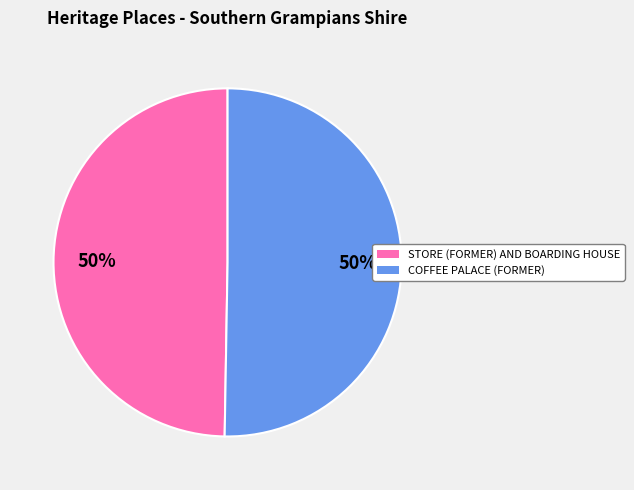

The STORE (FORMER) AND BOARDING HOUSE slice represents 58% of the pie. True or false?

False